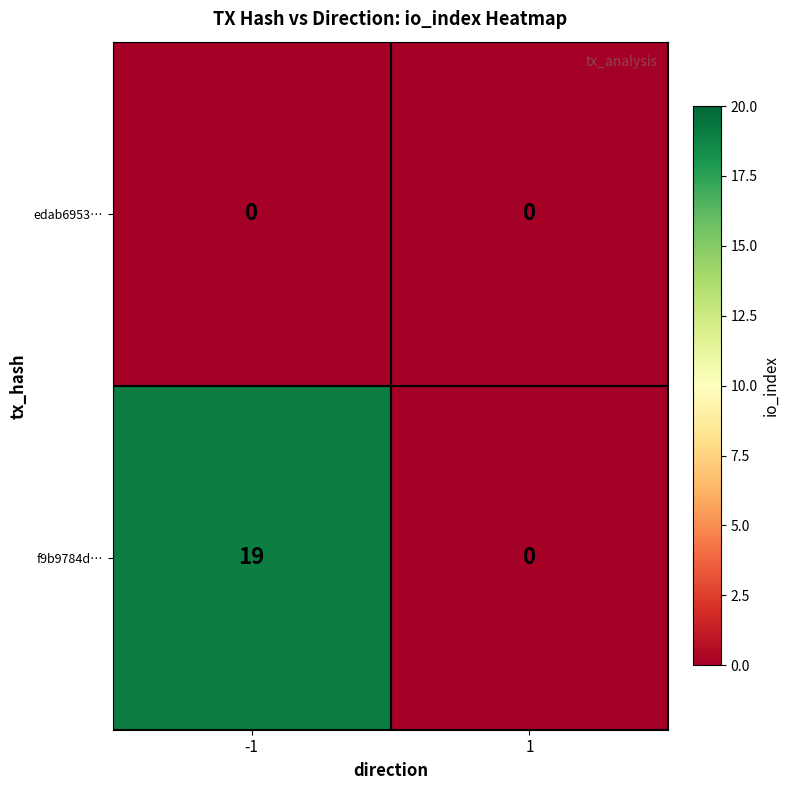

Rank the series at -1 from highest to lowest value.

f9b9784d…, edab6953…